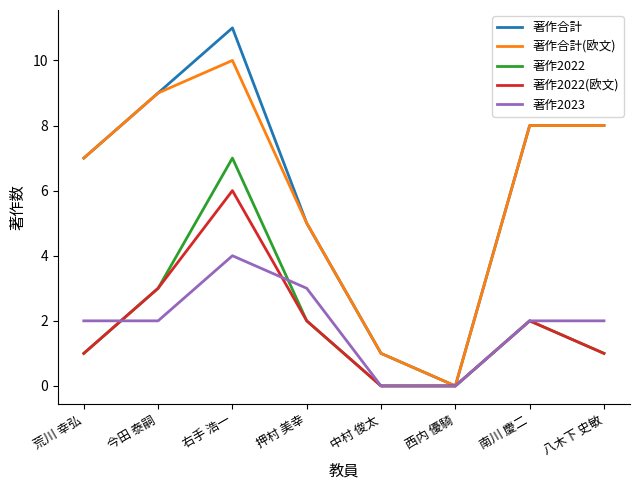

List the series in order of their peak value, highest first.

著作合計, 著作合計(欧文), 著作2022, 著作2022(欧文), 著作2023